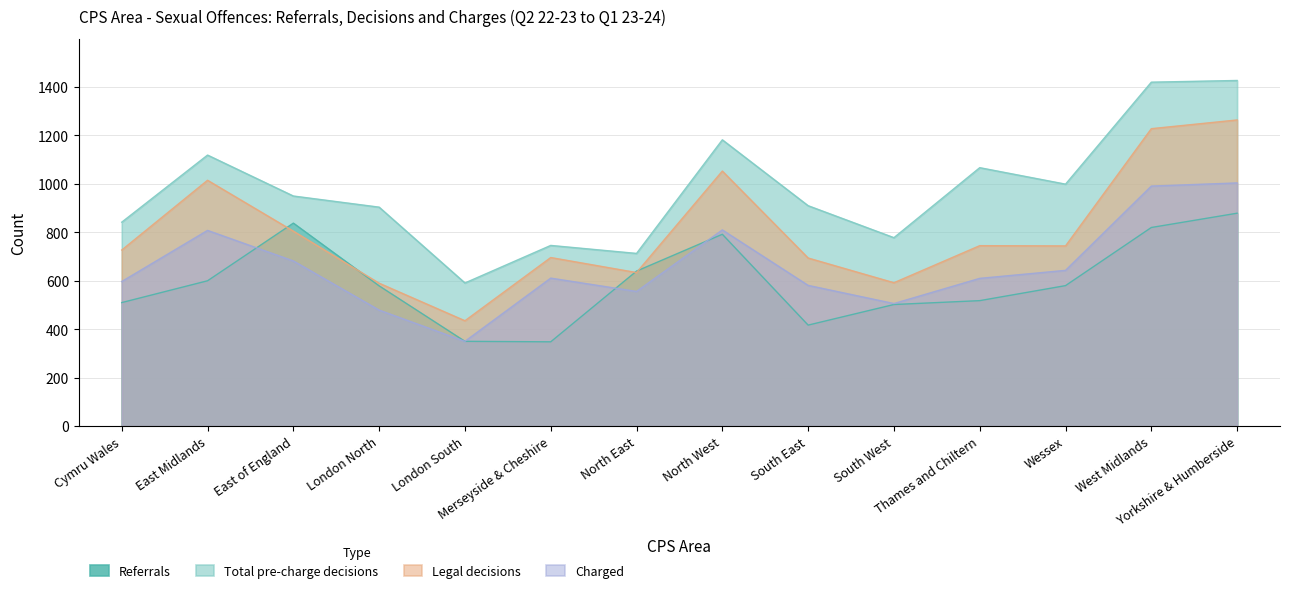

What are all the series names shown in the legend?

Referrals, Total pre-charge decisions, Legal decisions, Charged